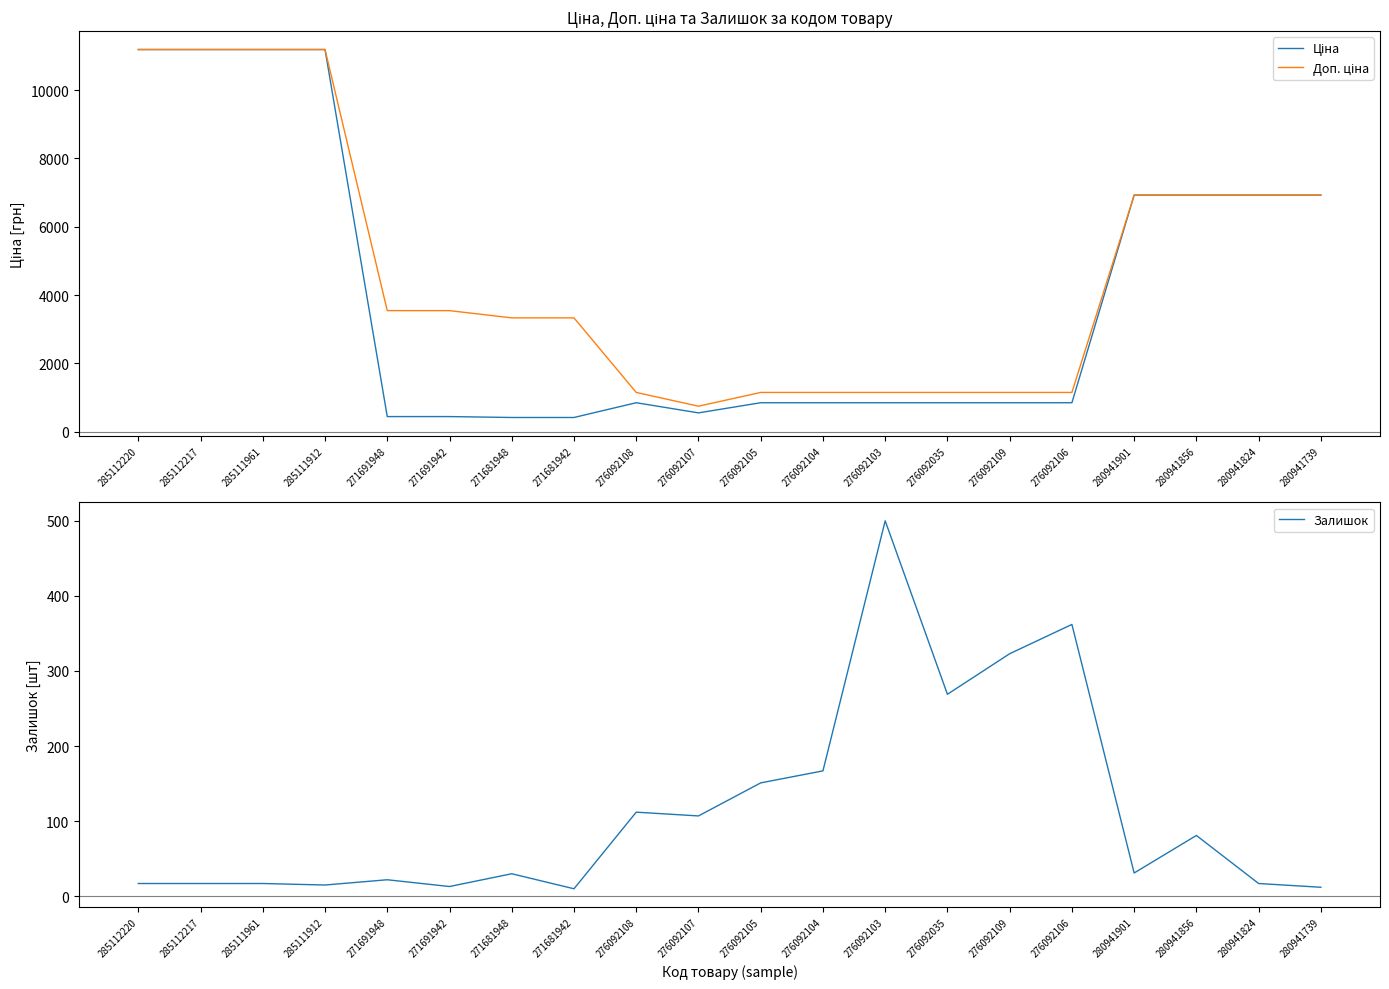

True or false: Ціна and Залишок intersect in this chart.

False